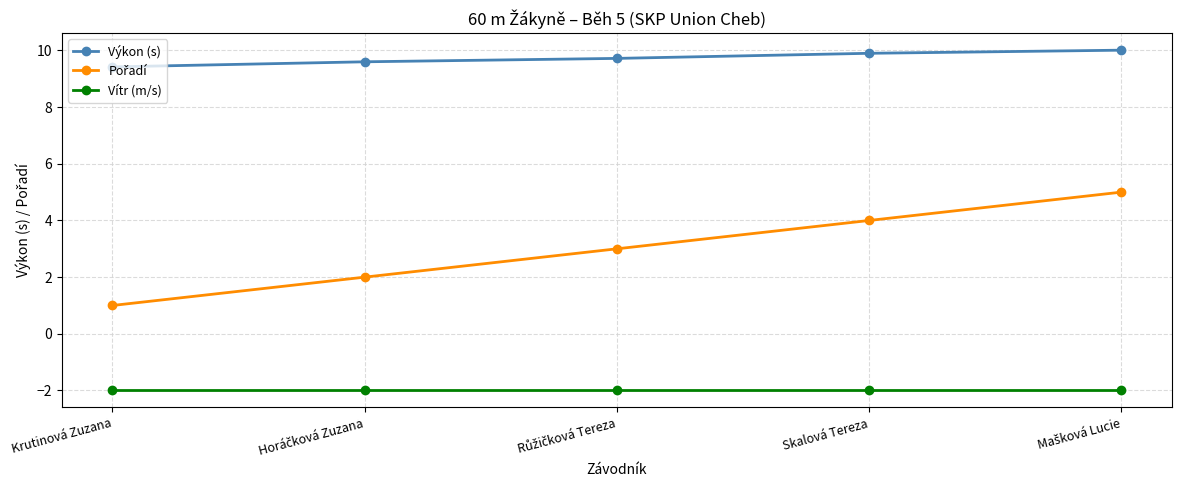

What value does the Vítr (m/s) series have at Krutinová Zuzana?

-2.0